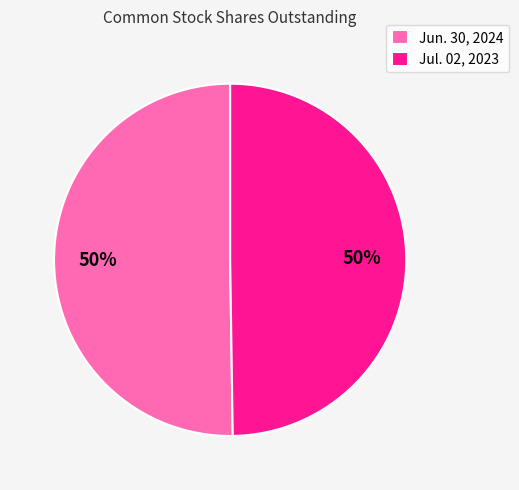

Is it true that Jul. 02, 2023 is 59% of the pie?

False